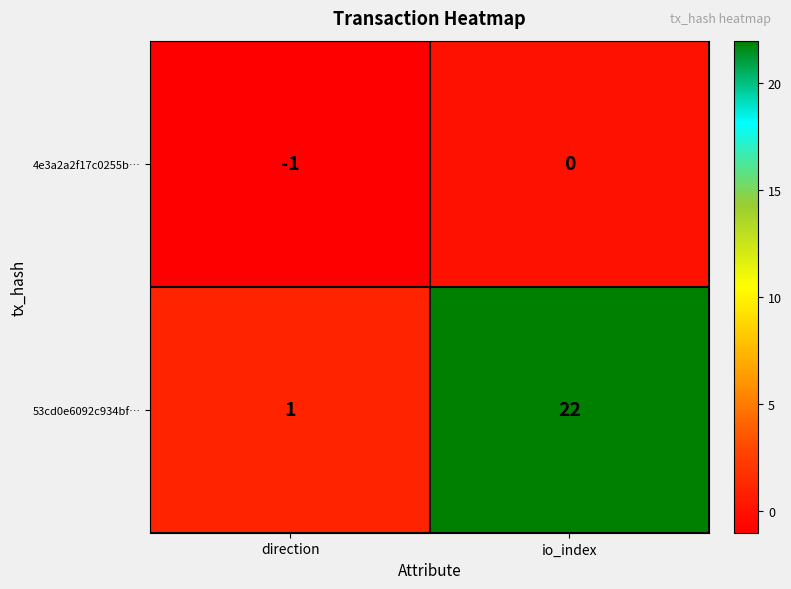

Rank the series by their maximum value, from highest to lowest.

53cd0e6092c934bf…, 4e3a2a2f17c0255b…